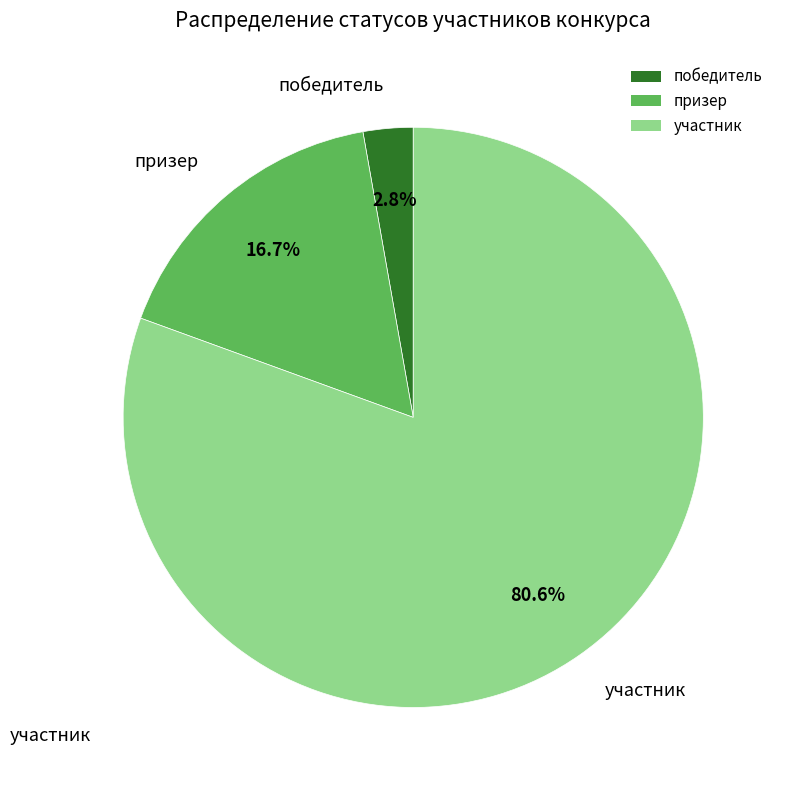

To the nearest percent, what is the difference between the участник and призер slice percentages?

64%